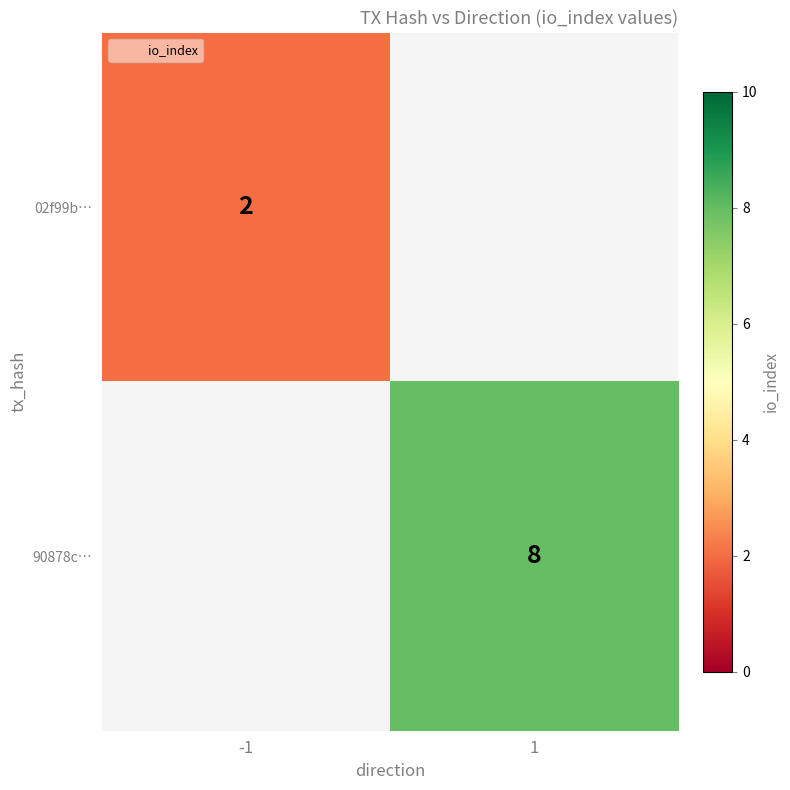

Is it true that 90878c… equals 8 at 1?

True